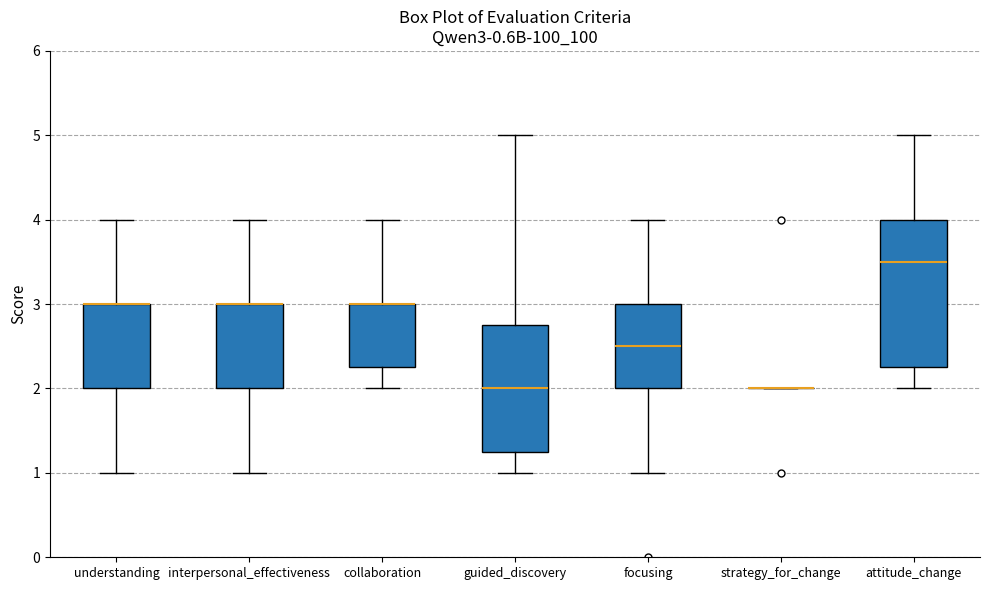

Reading left to right, transcribe this box plot: for each box, give where its median line is, the range the box spans, and where its two whiskers end, as read against the y-axis. The values are not printed on the chart, so give them approximately, as read against the axis.

understanding: median 3.0 (drawn on the box's upper edge), box 2.0 to 3.0, whiskers 1.0 to 4.0
interpersonal_effectiveness: median 3.0 (drawn on the box's upper edge), box 2.0 to 3.0, whiskers 1.0 to 4.0
collaboration: median 3.0 (drawn on the box's upper edge), box 2.3 to 3.0, whiskers 2.0 to 4.0
guided_discovery: median 2.0, box 1.3 to 2.8, whiskers 1.0 to 5.0
focusing: median 2.5, box 2.0 to 3.0, whiskers 1.0 to 4.0
strategy_for_change: box collapsed to a line at 2.0, whiskers 2.0 to 2.0
attitude_change: median 3.5, box 2.3 to 4.0, whiskers 2.0 to 5.0